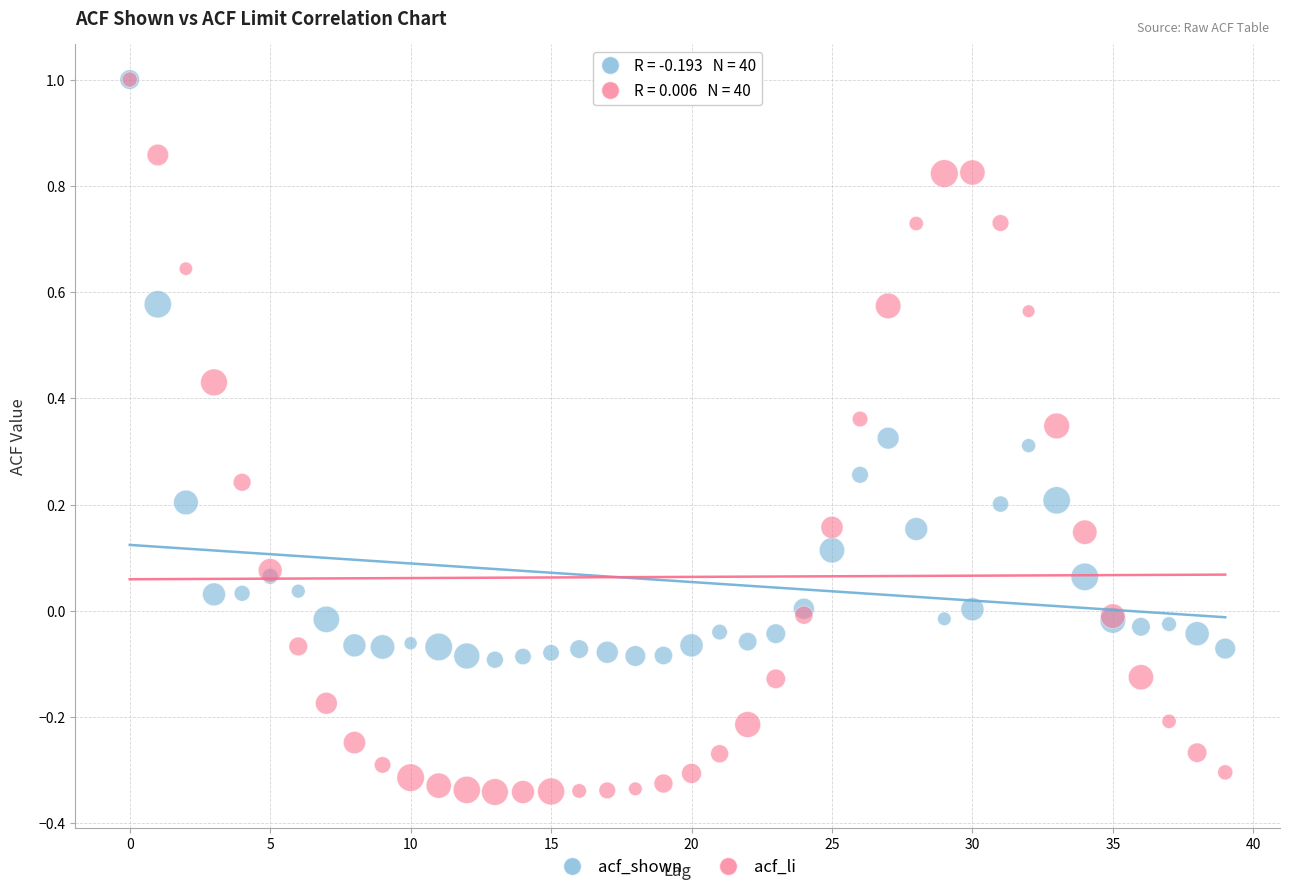

What are all the series names shown in the legend?

acf_shown, acf_li